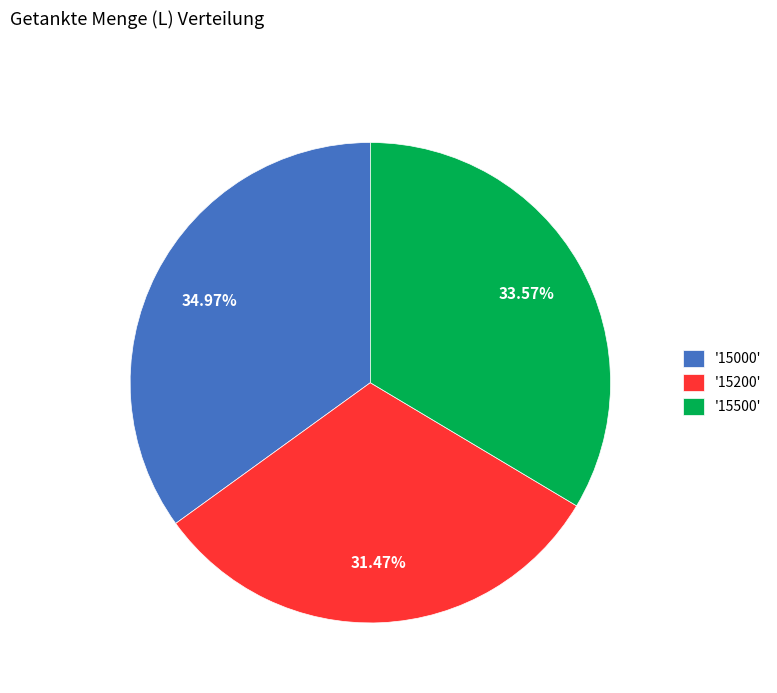

What is the ratio of the value at '15500' to the value at '15000'?

1.0